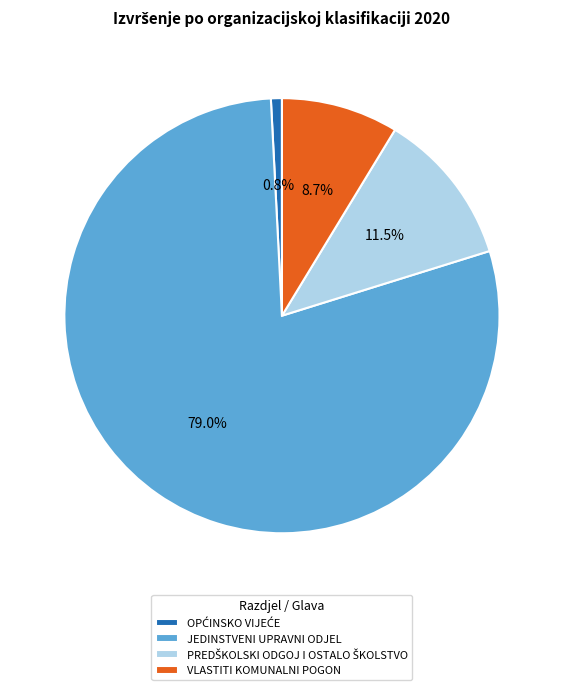

Does any single category account for the majority?

Yes